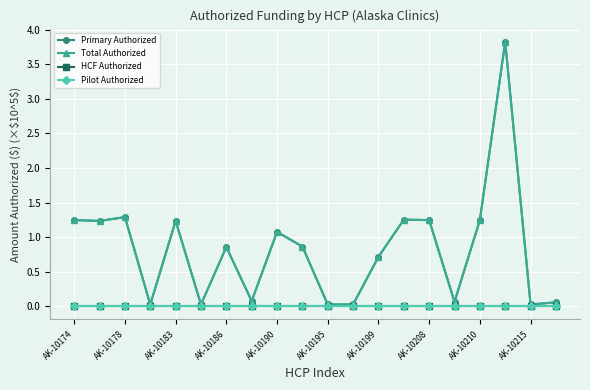

True or false: Total Authorized and HCF Authorized cross at least once.

False